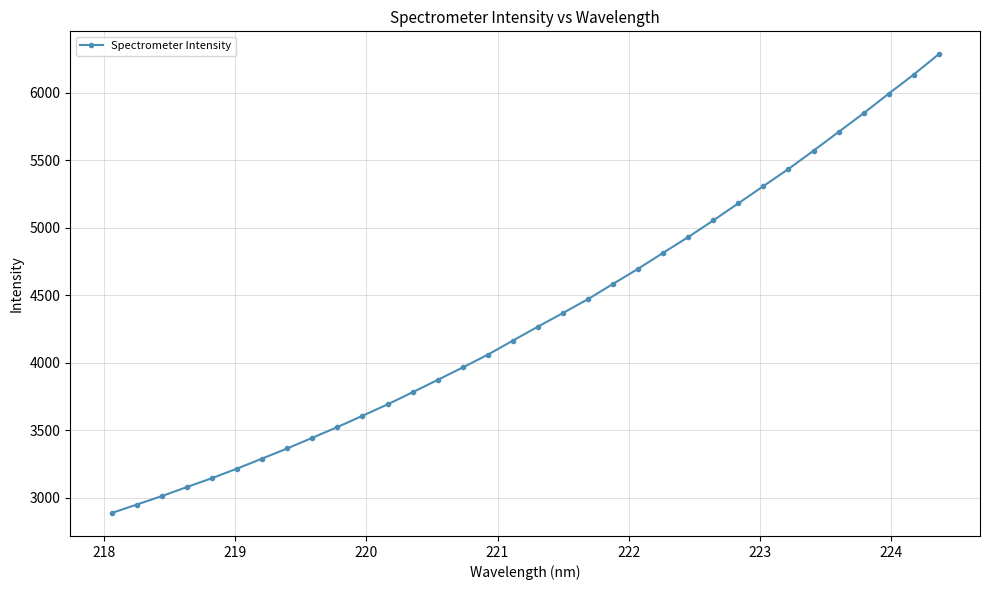

What is the smallest value displayed?

2887.8